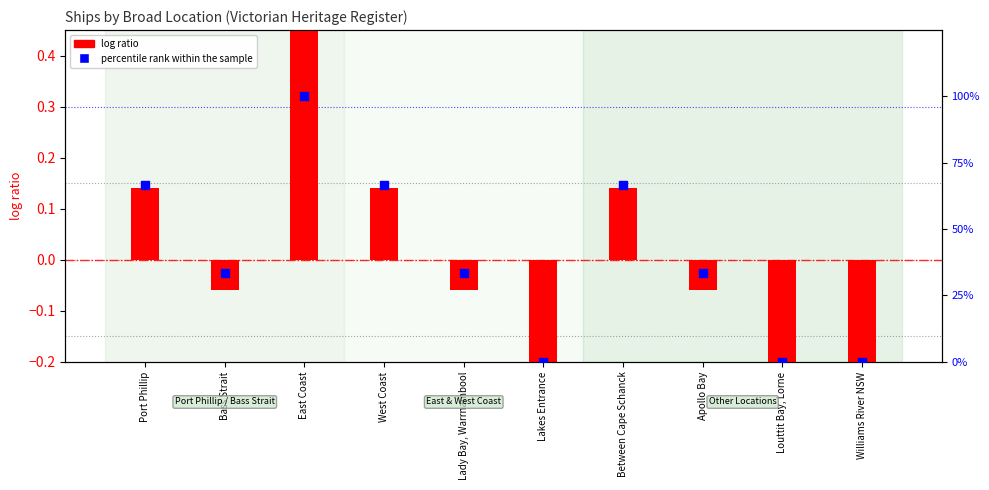

At how many categories does at least one series exceed 0?

7